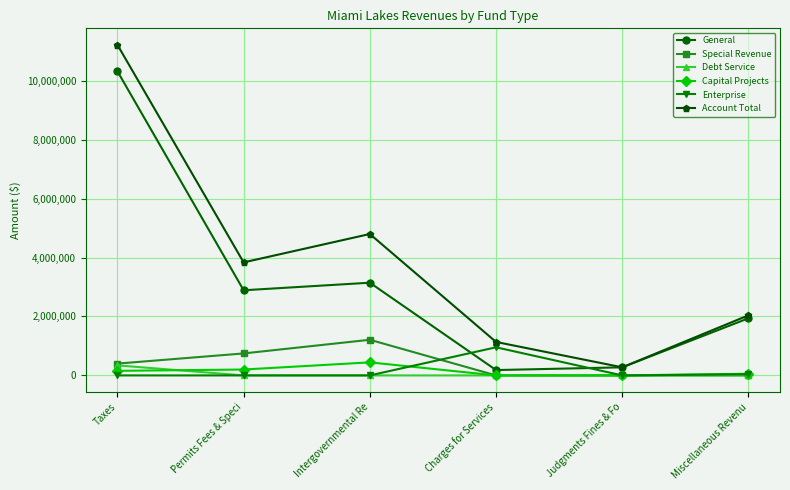

What is the sum of all Enterprise values?

993076